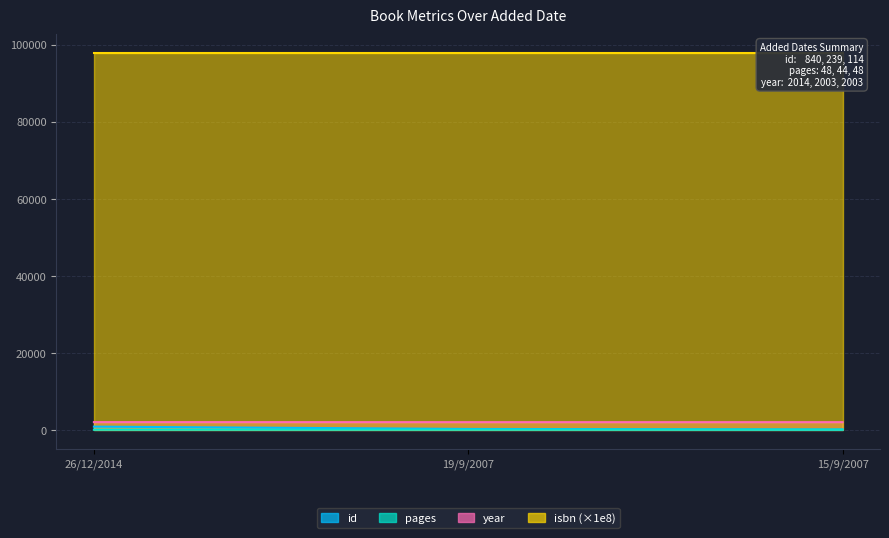

At how many categories does at least one series exceed 64323?

3